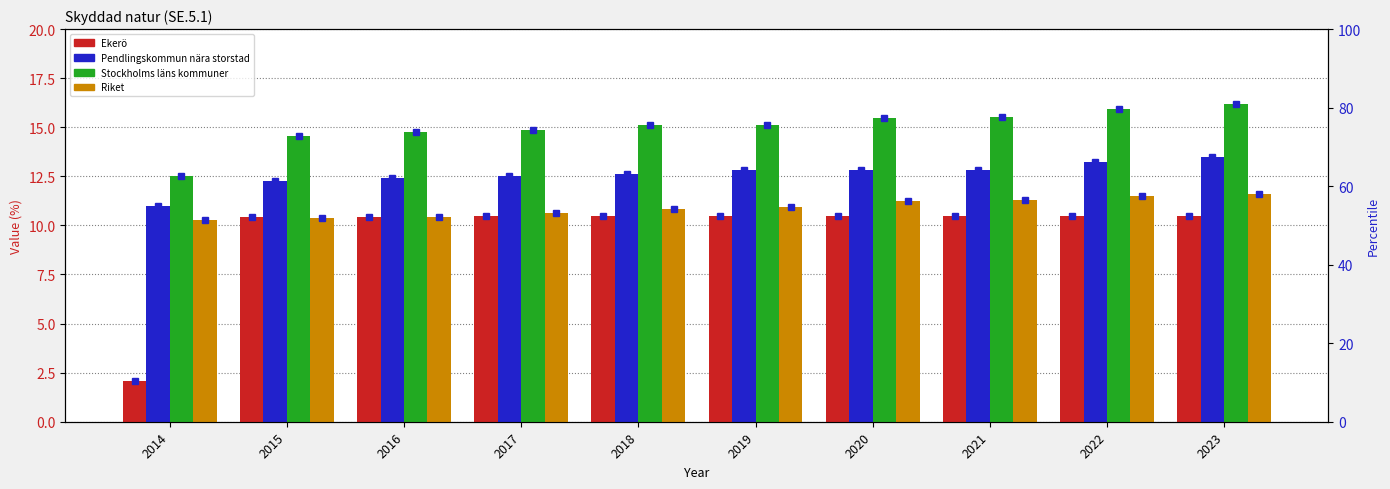

At which category does the chart reach its minimum across all series?

2014